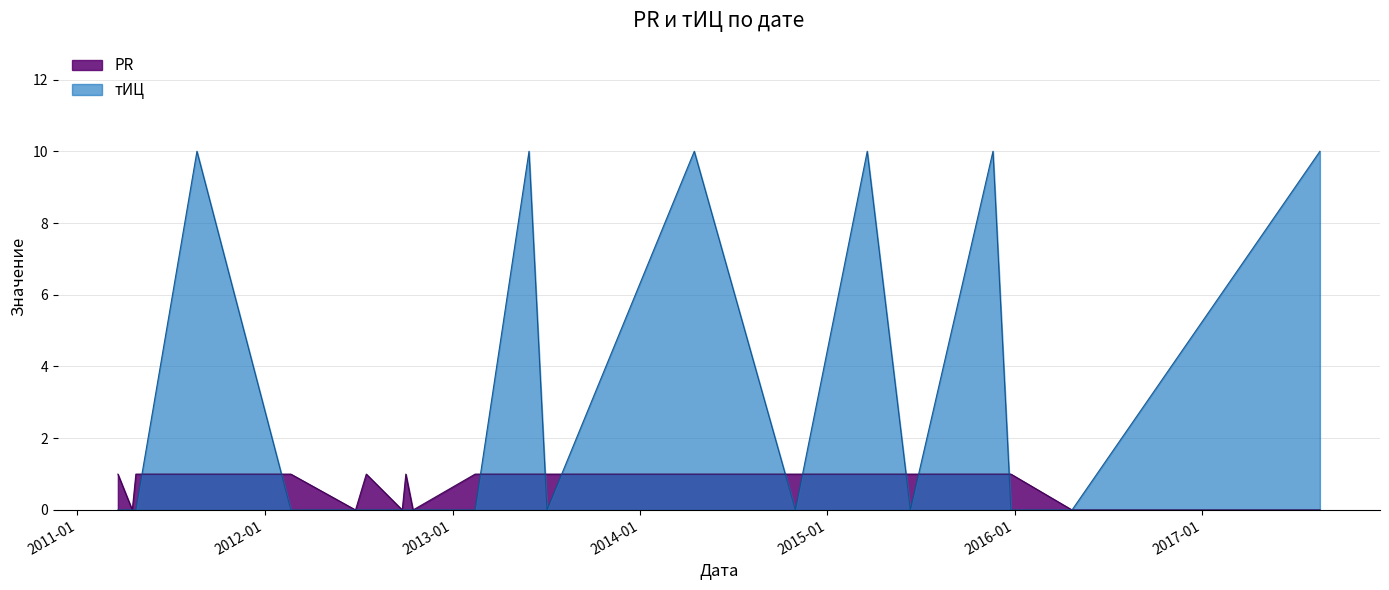

Count the number of categories in the chart.

21